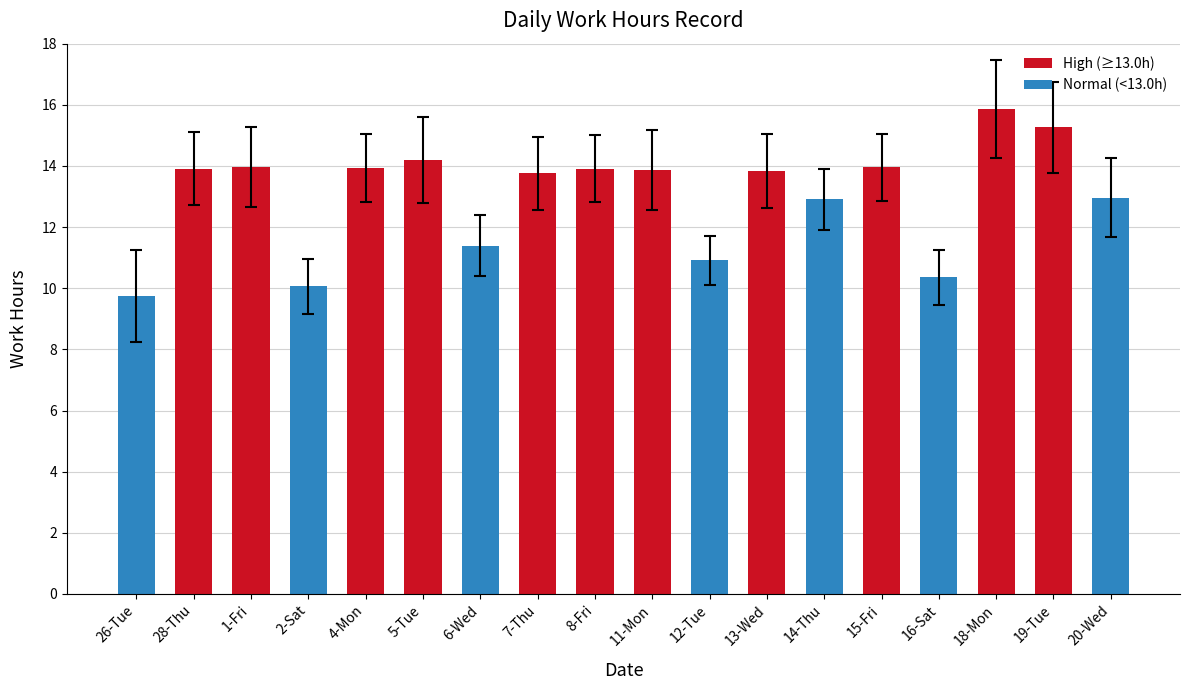

What is the label of the 9th bar from the left?

8-Fri